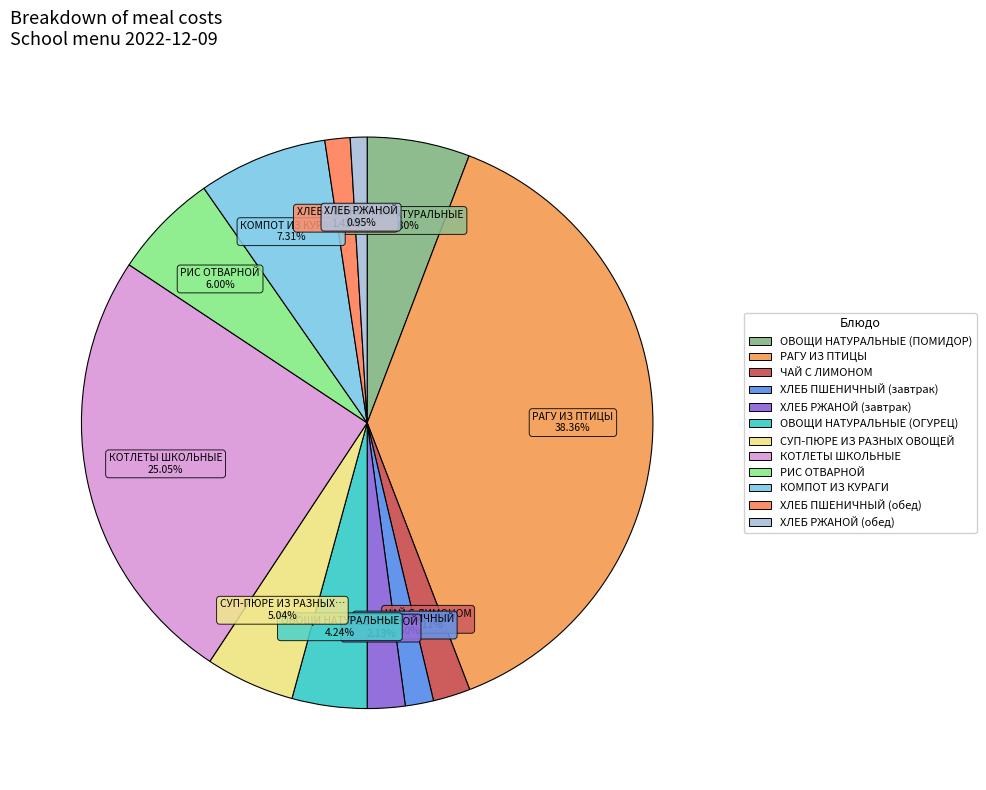

To the nearest percent, what percentage of the pie is КОМПОТ ИЗ КУРАГИ?

7%